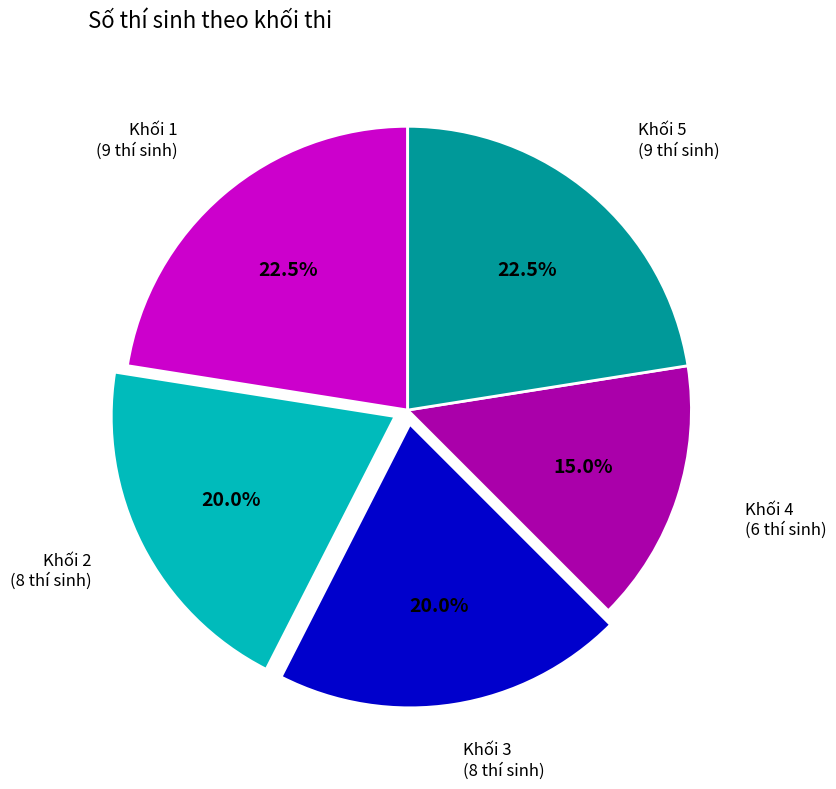

Does Khối 4 account for over 50% of the chart?

No